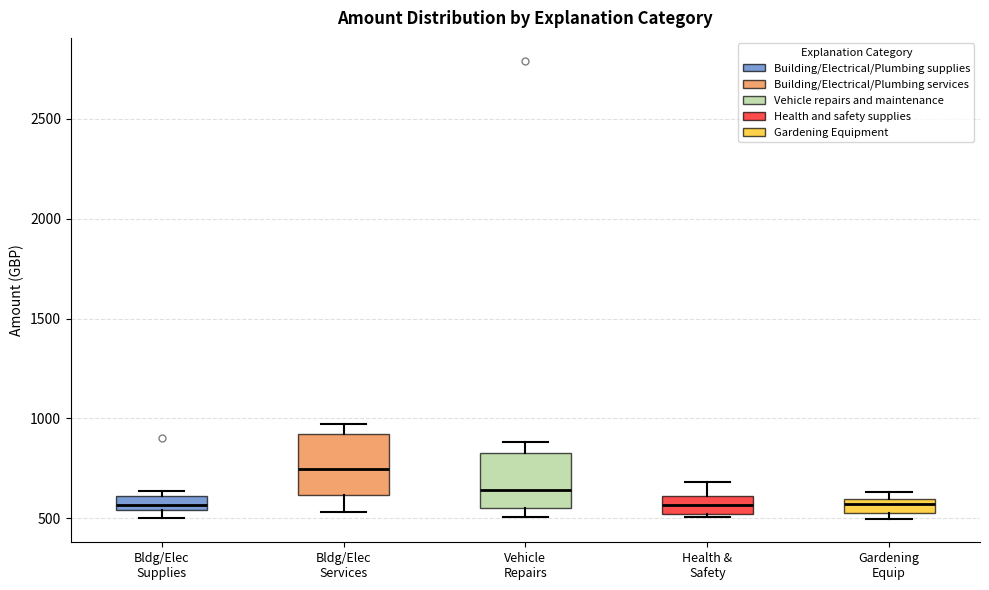

Where is the lower edge of the box for Vehicle Repairs on the y-axis? The values are not printed on the chart, so give them approximately, as read against the axis.

550